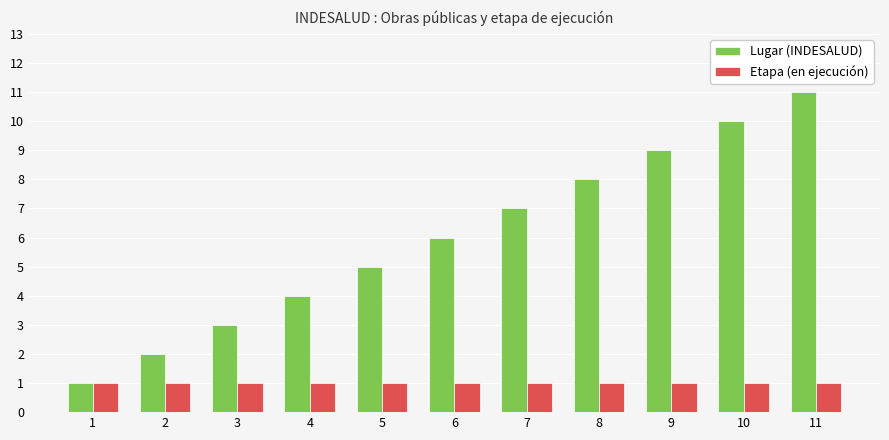

What is the value of the Etapa (en ejecución) bar at the 10th from the left?

1